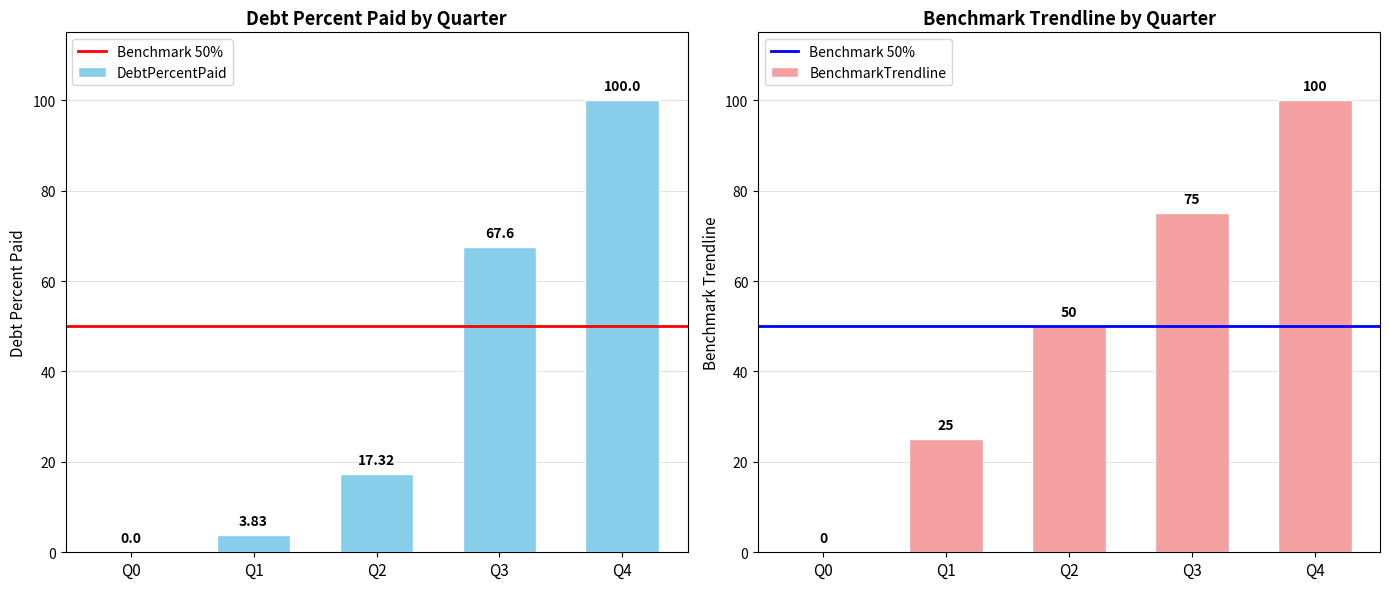

List the series in order of their overall mean, highest first.

BenchmarkTrendline, DebtPercentPaid